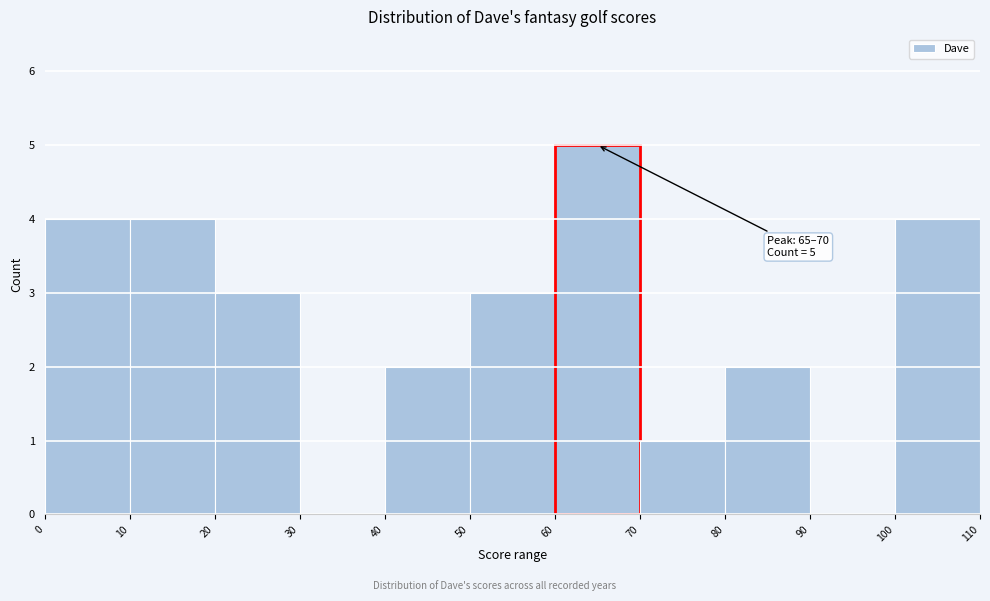

Which range on the x-axis has the tallest bar?

60 to 70